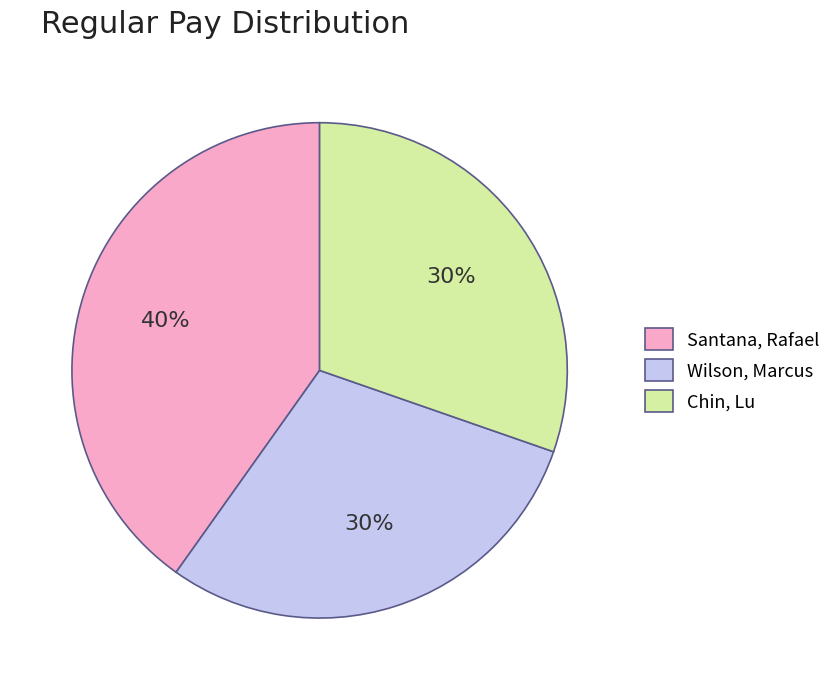

Which slice is the largest?

Santana, Rafael